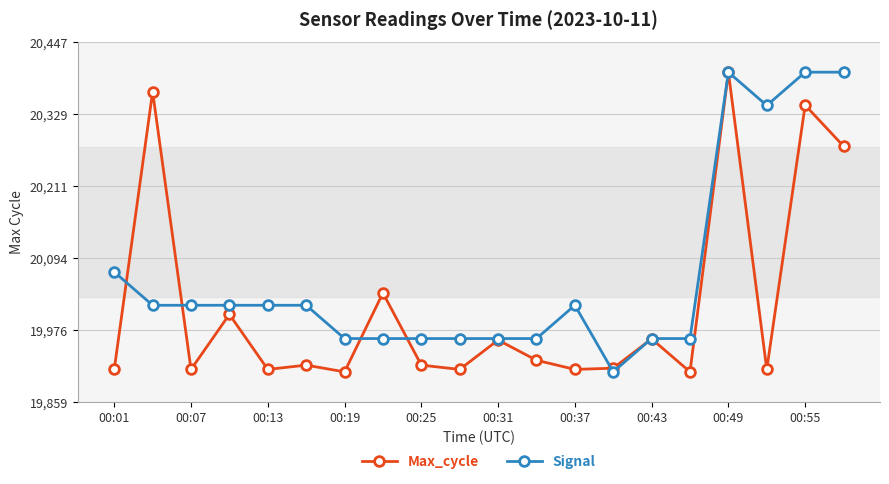

What is the value of the Signal point at the 20th from the left?

20398.0